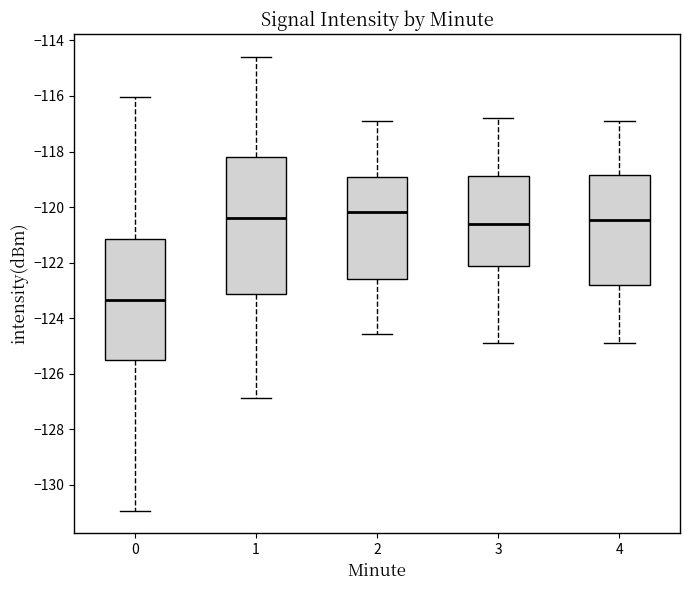

Reading left to right, transcribe this box plot: for each box, give where its median line is, the range the box spans, and where its two whiskers end, as read against the y-axis. The values are not printed on the chart, so give them approximately, as read against the axis.

0: median -123.4, box -125.4 to -121.2, whiskers -131.0 to -116.0
1: median -120.4, box -123.2 to -118.2, whiskers -126.8 to -114.6
2: median -120.2, box -122.6 to -119.0, whiskers -124.6 to -116.8
3: median -120.6, box -122.2 to -118.8, whiskers -124.8 to -116.8
4: median -120.4, box -122.8 to -118.8, whiskers -125.0 to -116.8